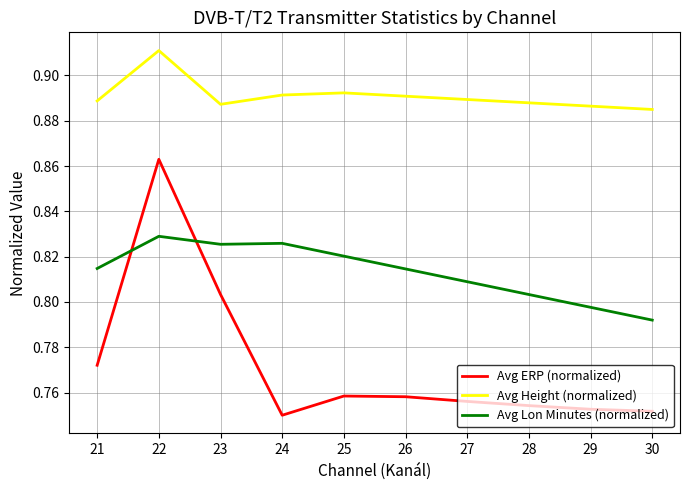

What is the sum of the Avg Height (normalized) values at 24 and 30?

1.8